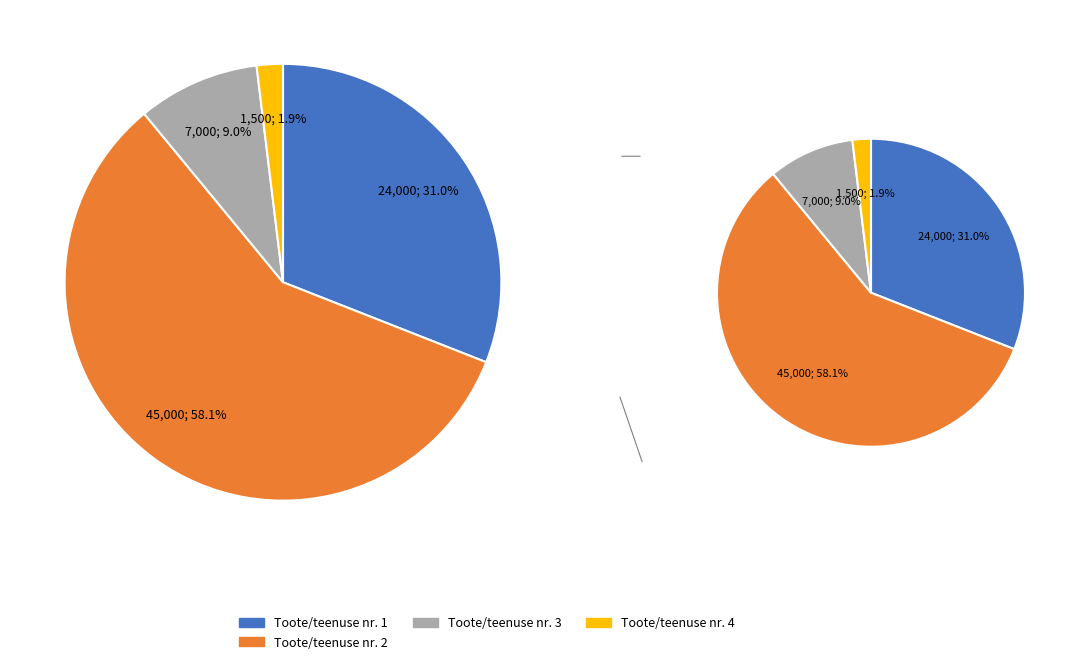

True or false: Toote/teenuse nr. 5 accounts for 1% of the total.

False